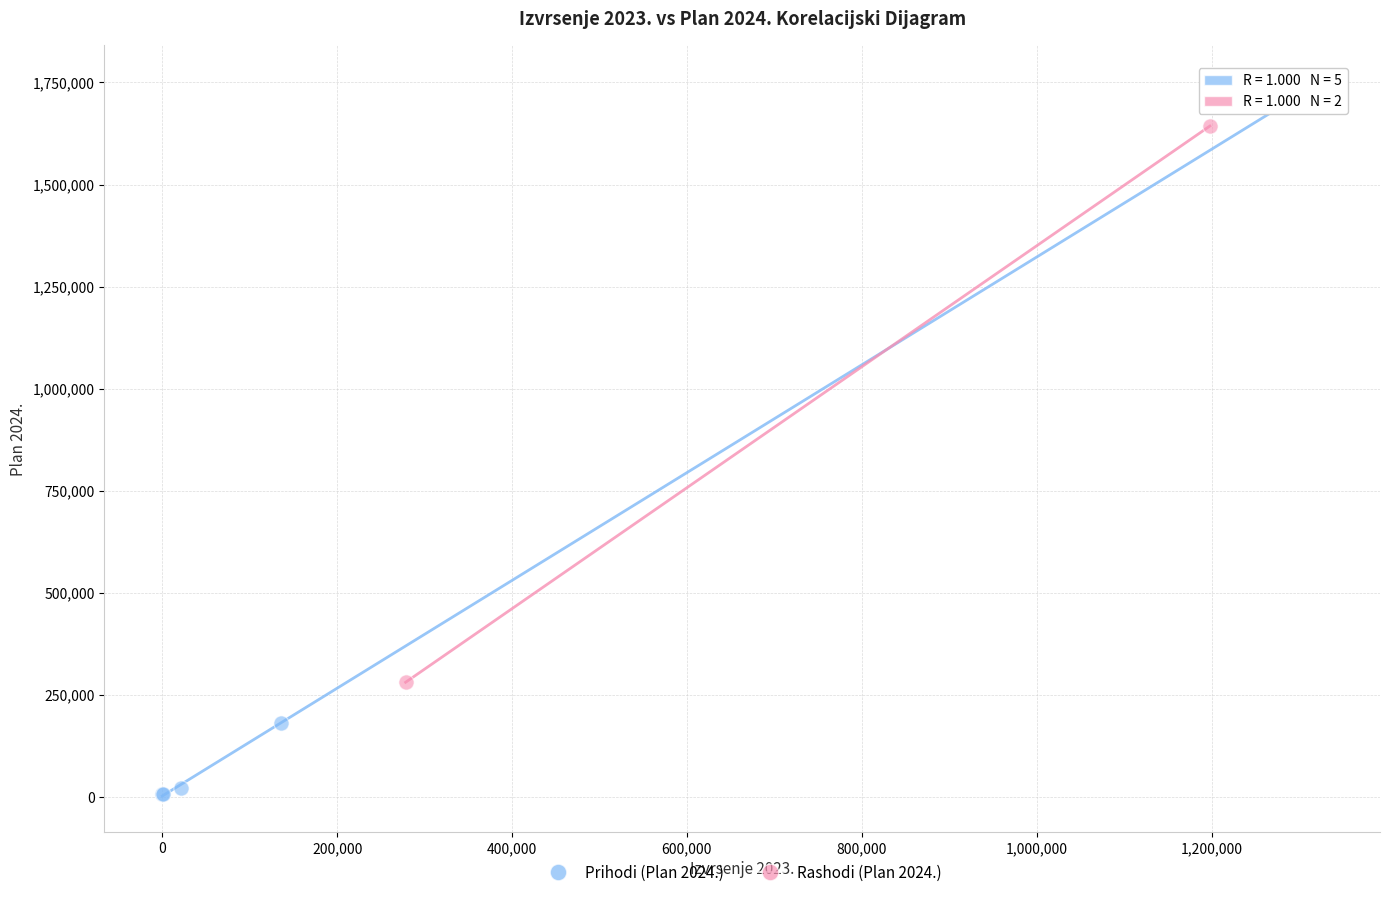

Which series contains the highest Y value?

Prihodi (Plan 2024.)